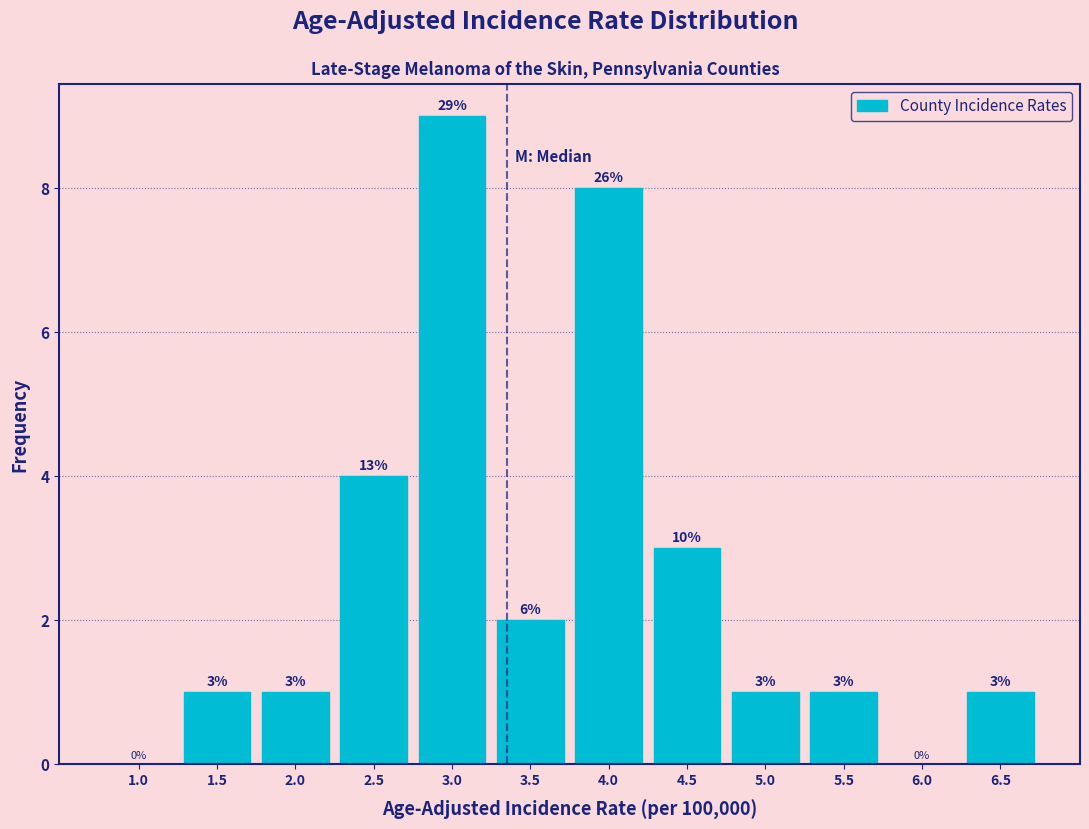

Reading left to right, extract all data points from this chart.

1.0=0	1.5=1	2.0=1	2.5=4	3.0=9	3.5=2	4.0=8	4.5=3	5.0=1	5.5=1	6.0=0	6.5=1